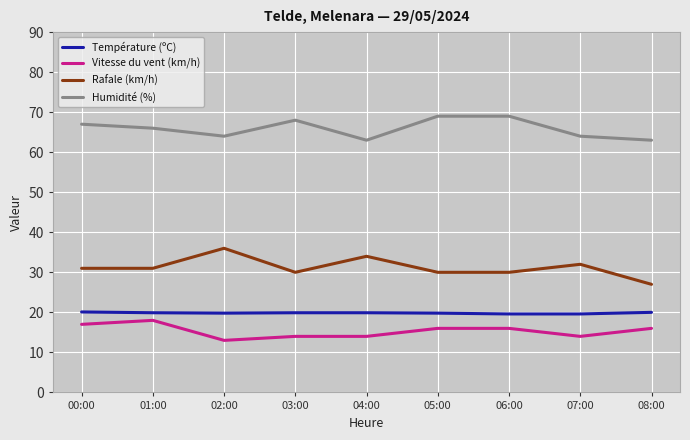

What is the maximum value for Rafale (km/h)?

36.0